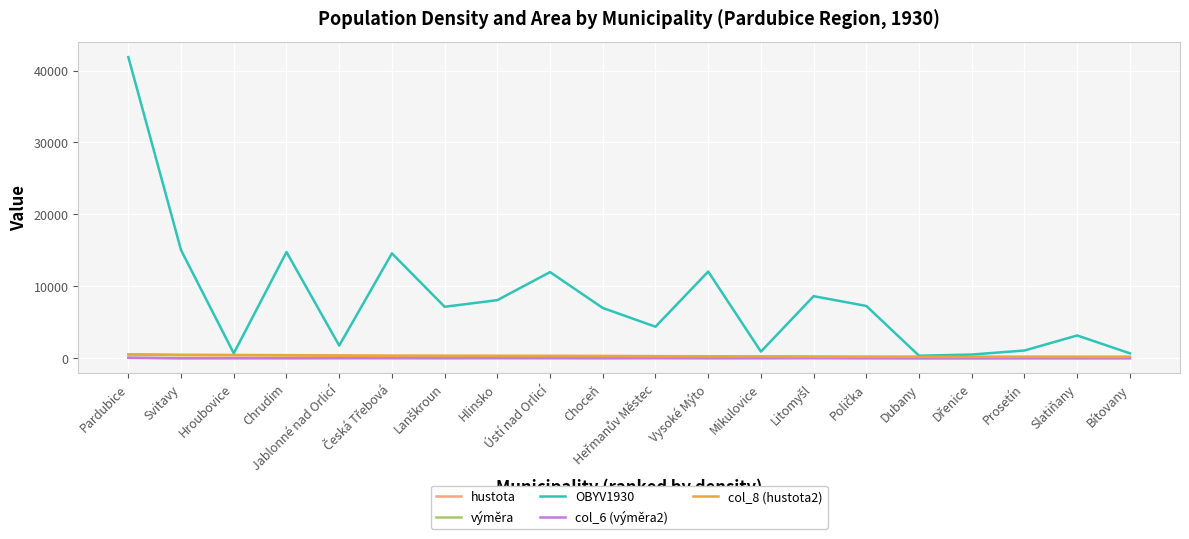

Which series has the largest range (max minus min)?

OBYV1930